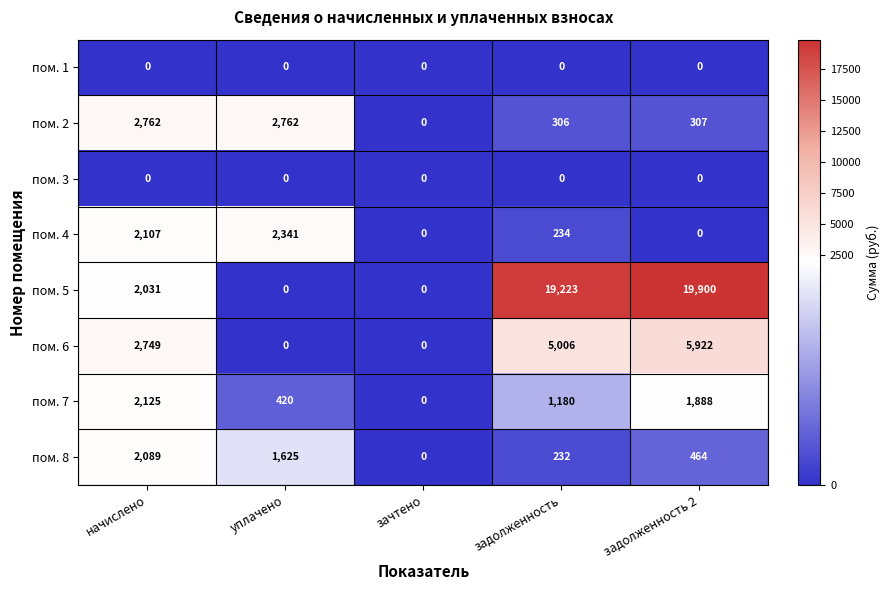

Which series changed the most between зачтено and задолженность 2?

пом. 5